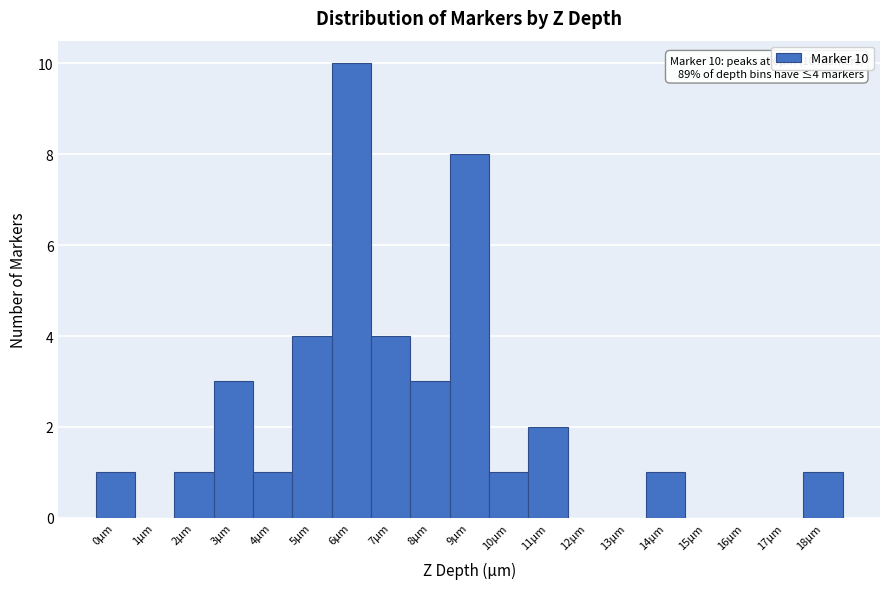

Which range on the x-axis has the tallest bar?

5.5 to 6.5